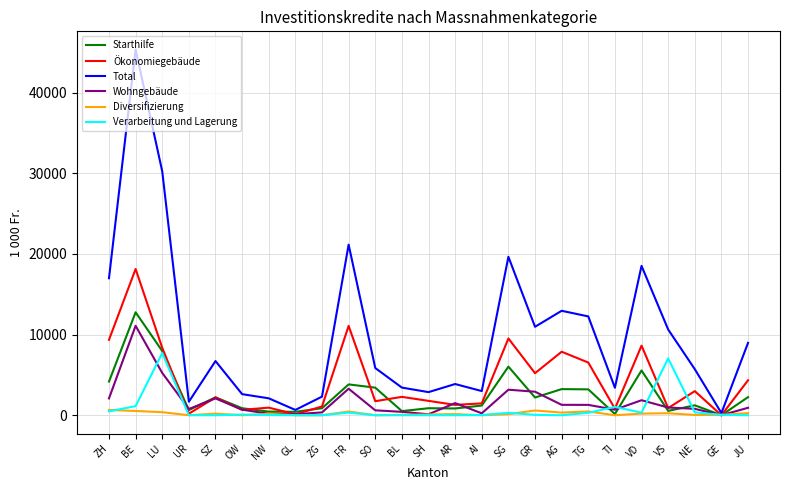

Is it true that Starthilfe equals 7966.5 at LU?

True